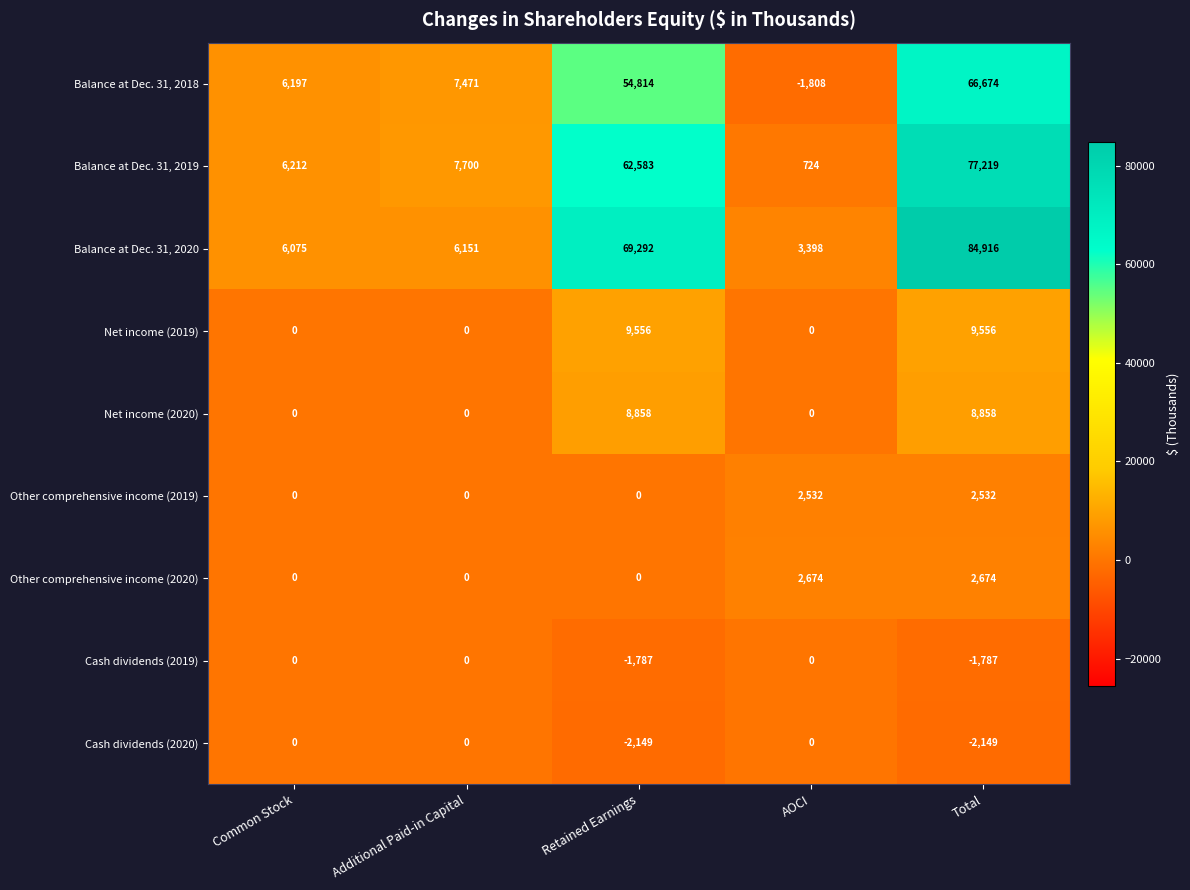

At how many categories does at least one series exceed 83606?

1